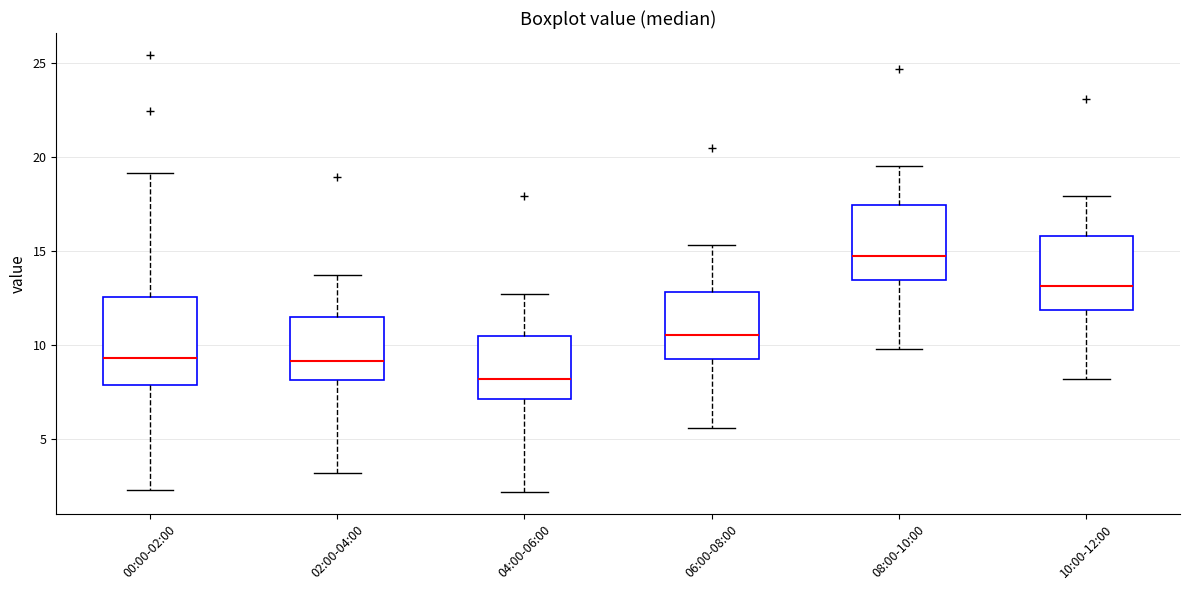

Reading left to right, read every box against the y-axis: the position of its median line, the range the box covers, and the ends of its whiskers. The values are not printed on the chart, so give them approximately, as read against the axis.

00:00-02:00: median 9.5, box 8.0 to 12.5, whiskers 2.5 to 19.0
02:00-04:00: median 9.0, box 8.0 to 11.5, whiskers 3.0 to 13.5
04:00-06:00: median 8.0, box 7.0 to 10.5, whiskers 2.0 to 12.5
06:00-08:00: median 10.5, box 9.5 to 13.0, whiskers 5.5 to 15.5
08:00-10:00: median 15.0, box 13.5 to 17.5, whiskers 10.0 to 19.5
10:00-12:00: median 13.0, box 12.0 to 16.0, whiskers 8.0 to 18.0